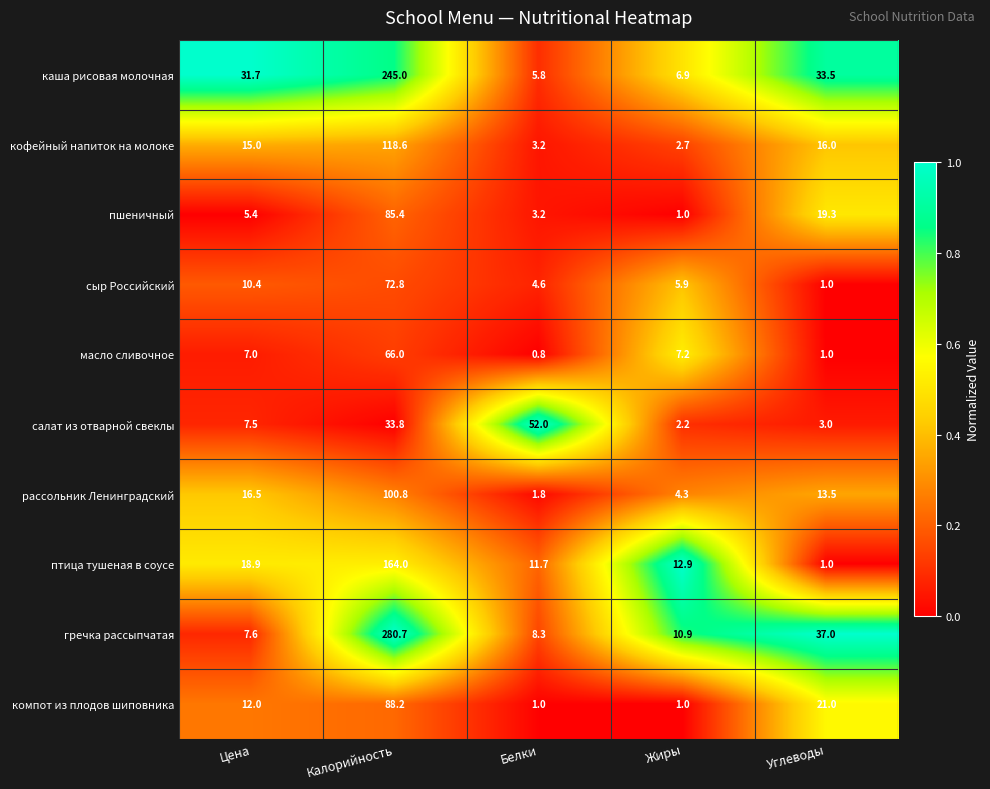

At which label is пшеничный closest to 43?

Углеводы